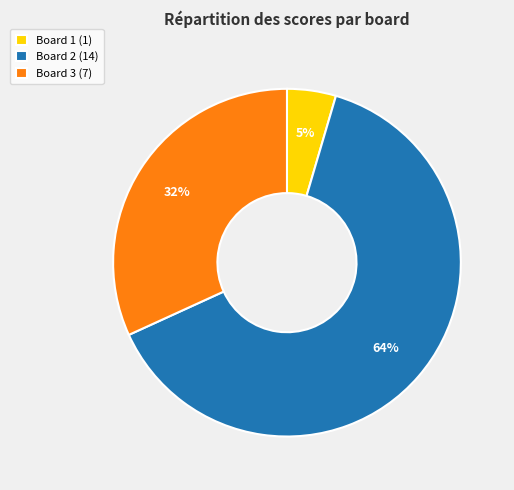

Is it true that Board 3 (7) is 32% of the pie?

True